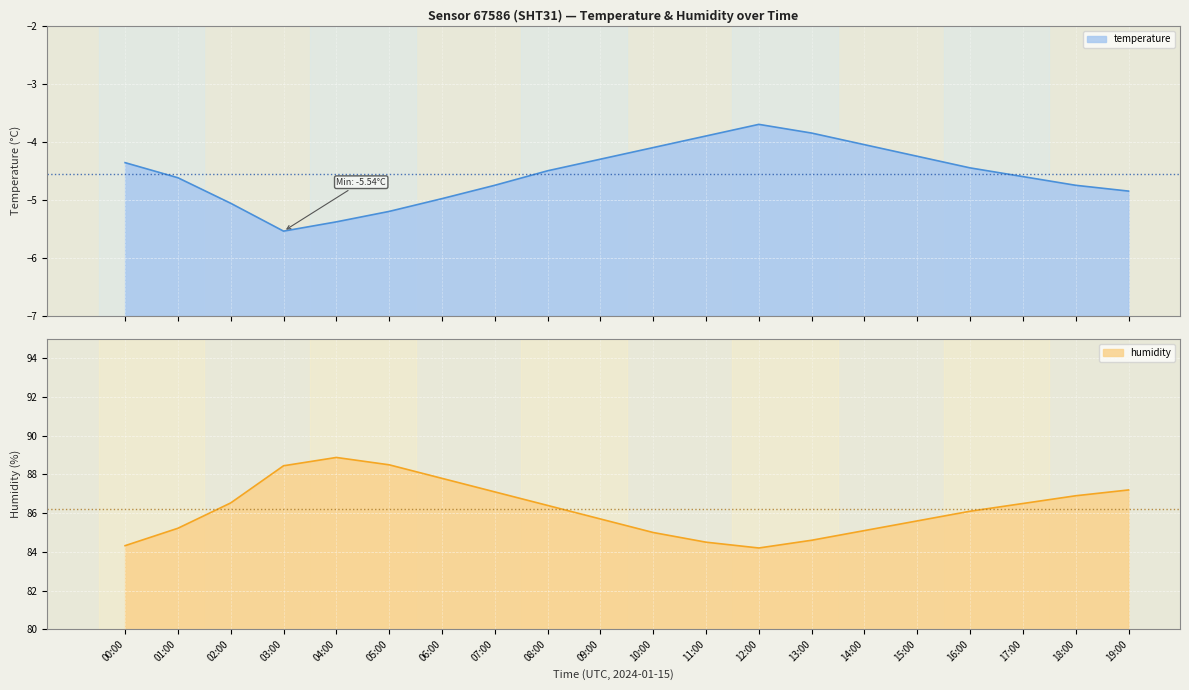

What is the value of the humidity point at the 13th from the left?

84.2